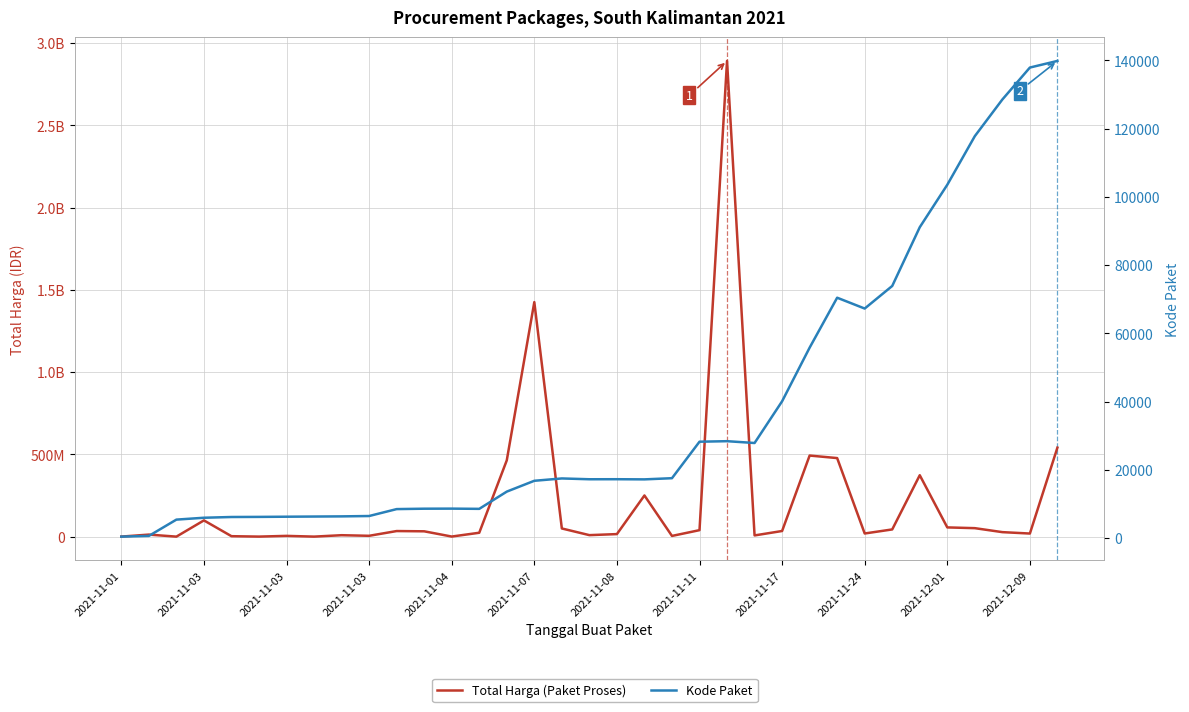

The value of Total Harga (Paket Proses) at 26 is 638631072. True or false?

False